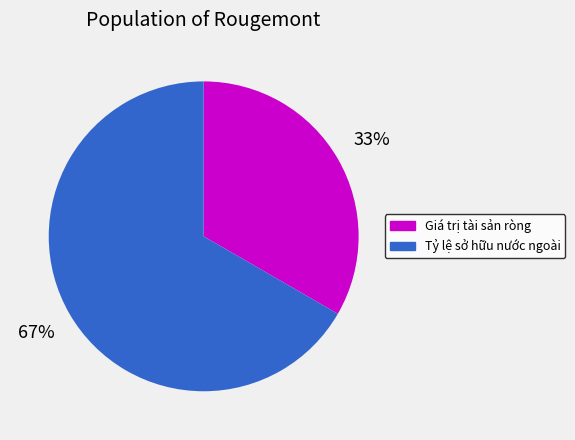

The Giá trị tài sản ròng slice represents 33% of the pie. True or false?

True